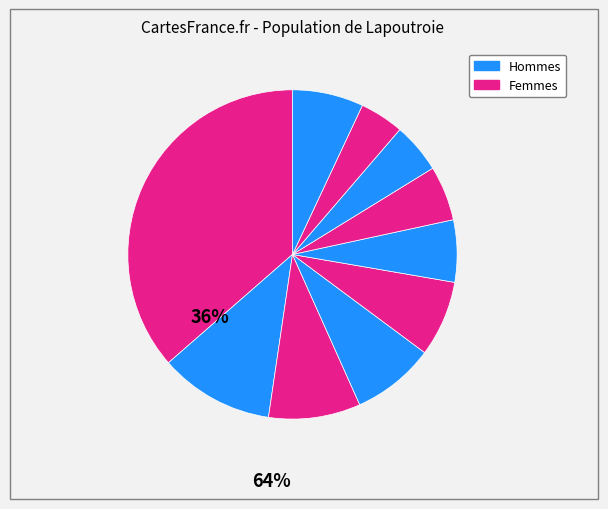

How many slices are in this pie chart?

10